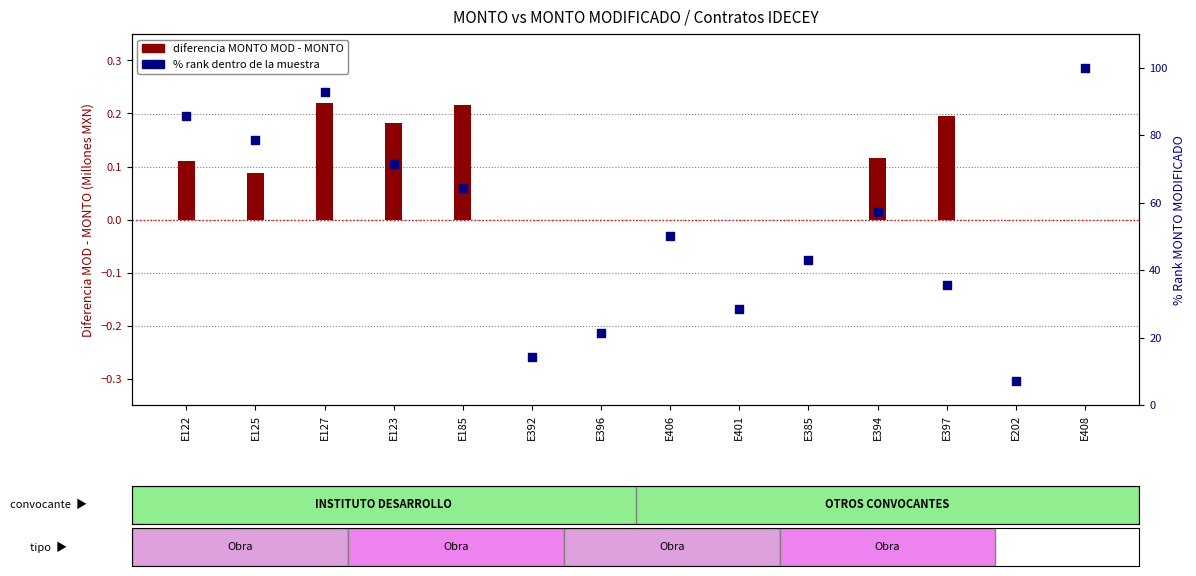

Which has a higher value, E406 or E385?

E406